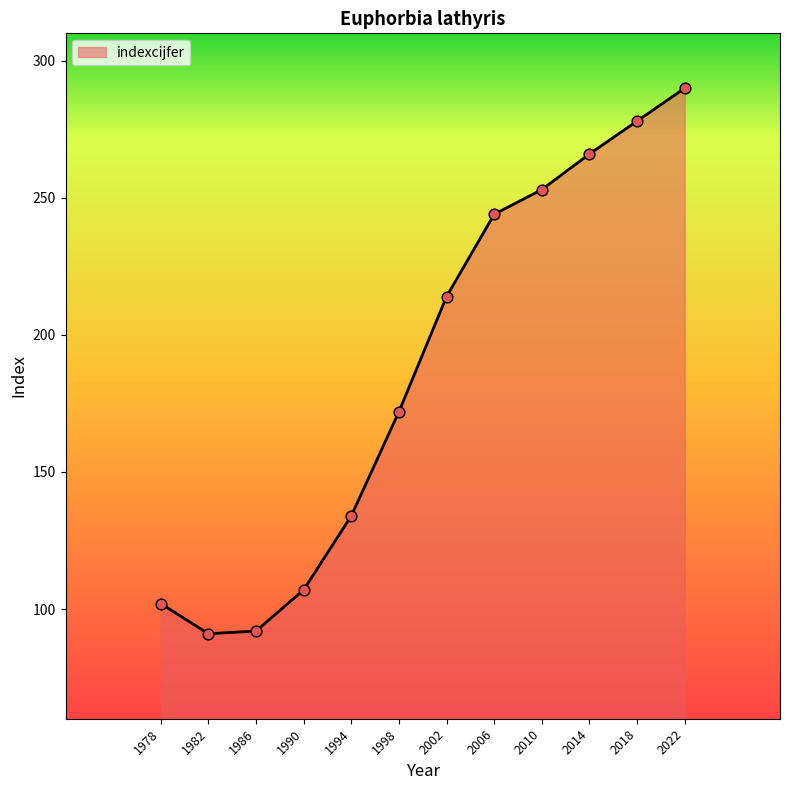

Approximately how many times larger is the value at 2018 compared to 1994?

2.1